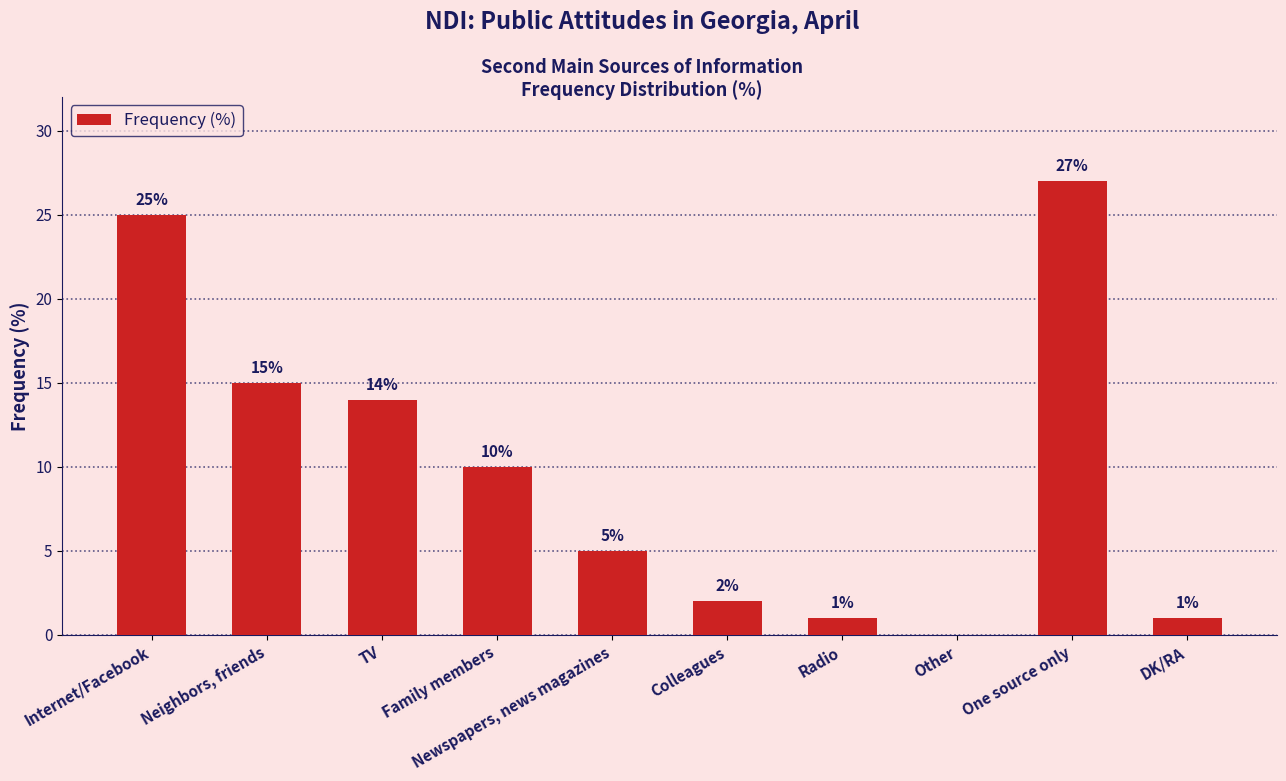

Read the value at TV, to the nearest 5.

15